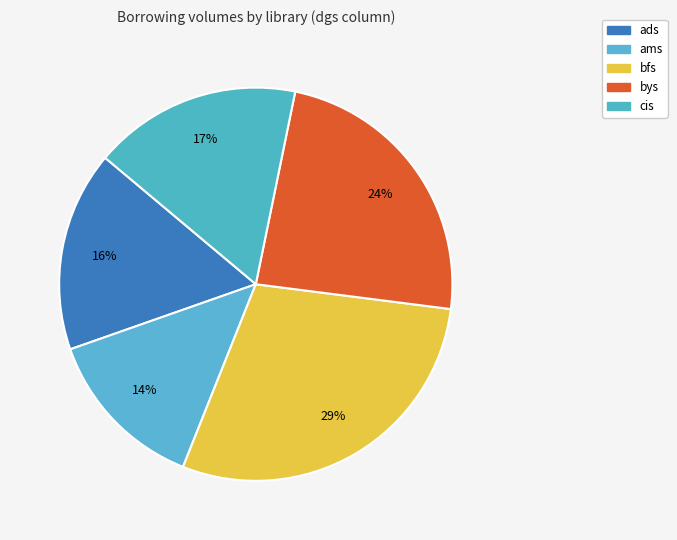

Which category has the biggest portion of the pie?

bfs